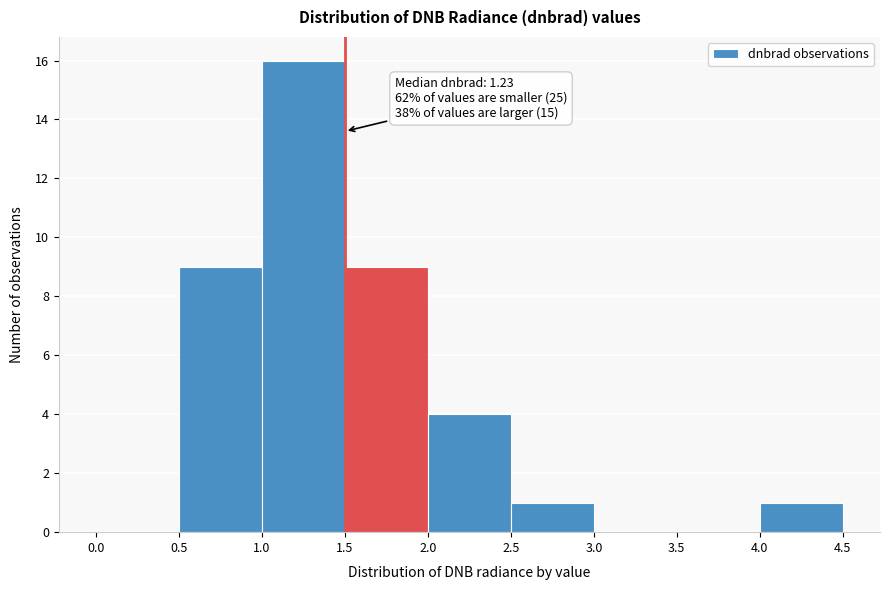

Over which range of the x-axis is the bar tallest?

1.0 to 1.5